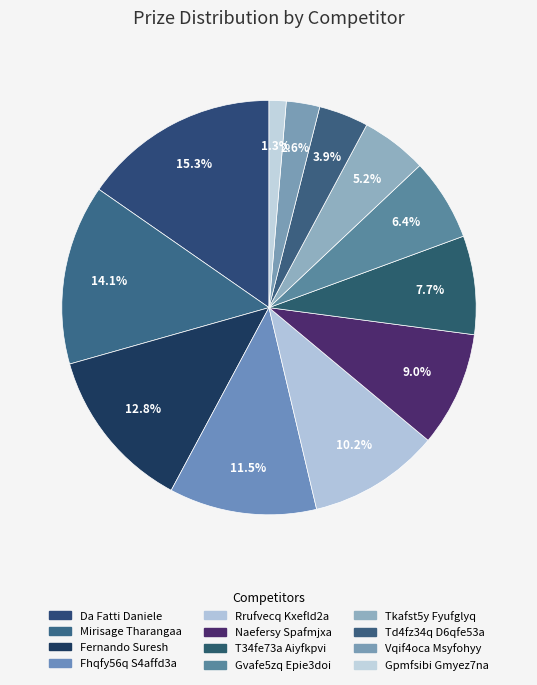

How many segments does this pie chart have?

12